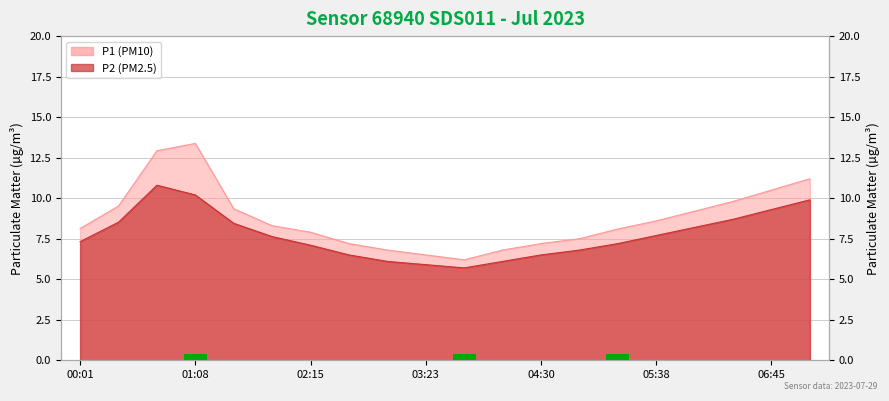

Is it true that P2 equals 11.7 at 05:38?

False